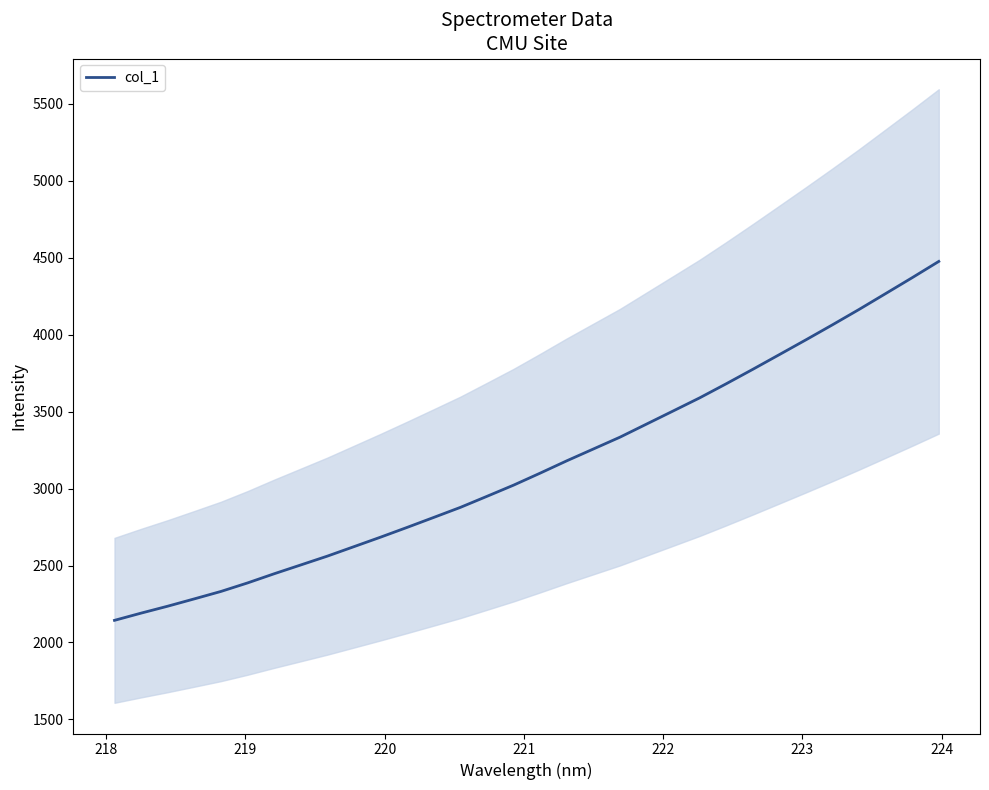

What is the highest value of the col_1 series?

4476.5